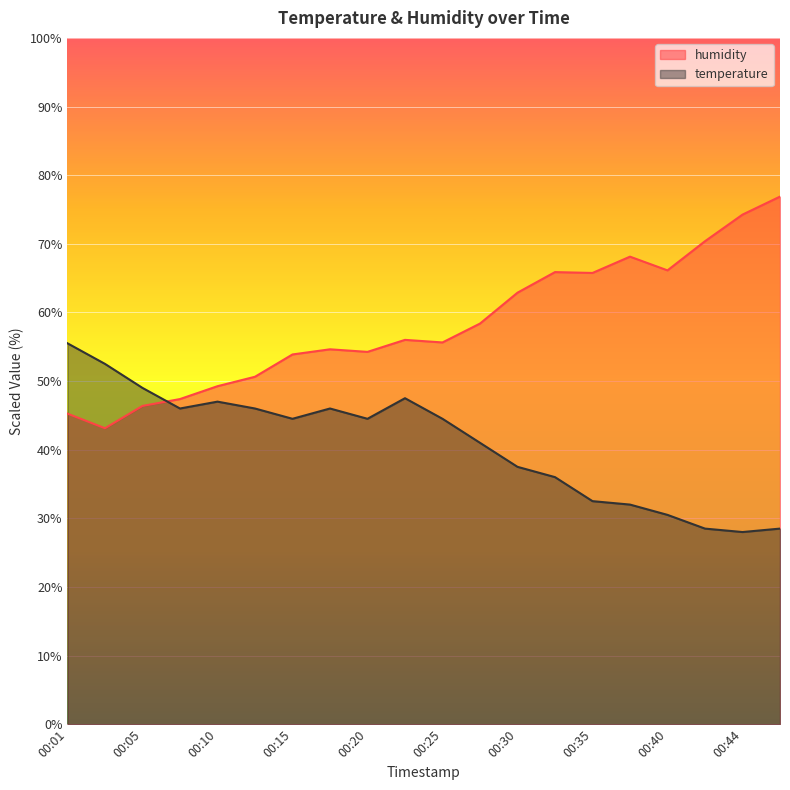

What is the smallest value displayed?

28.0